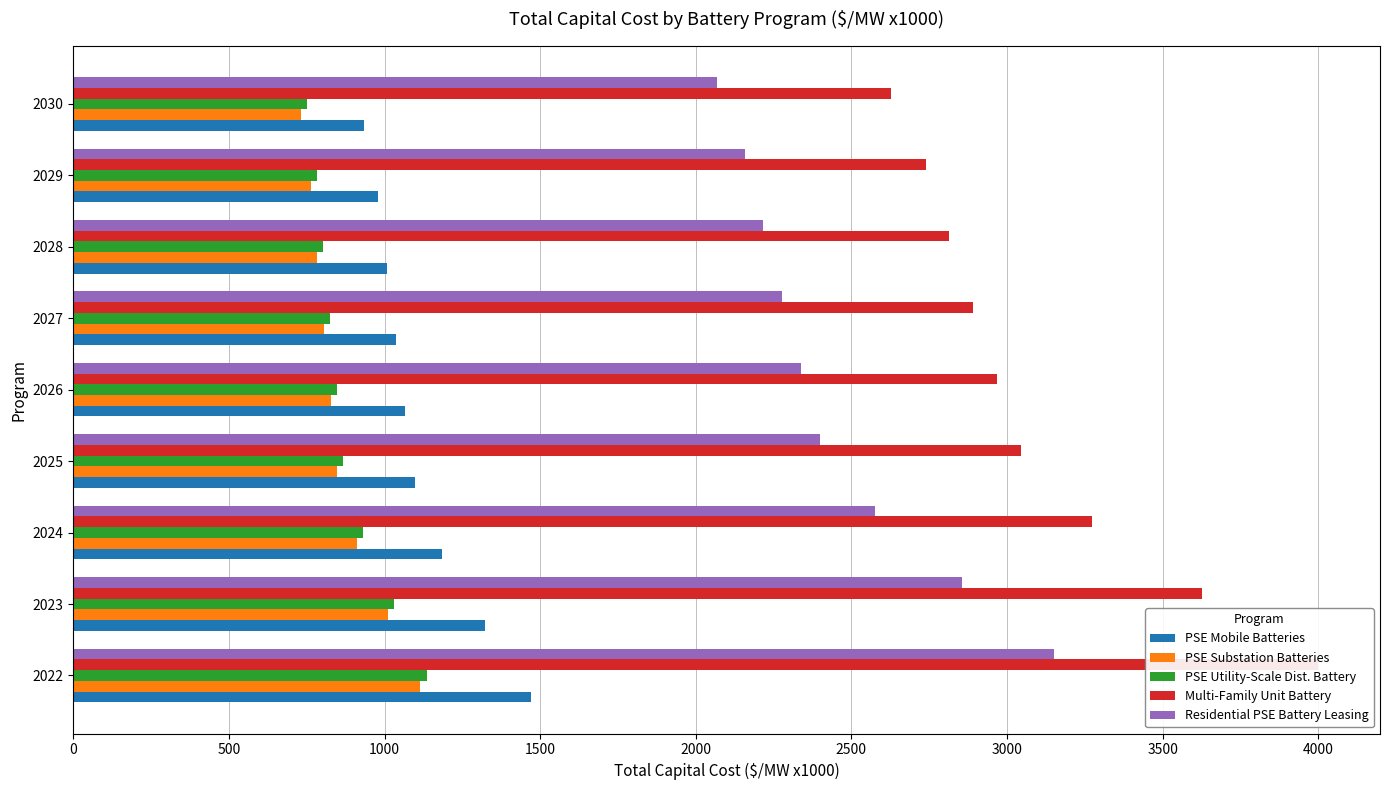

How many series are shown in this chart?

5